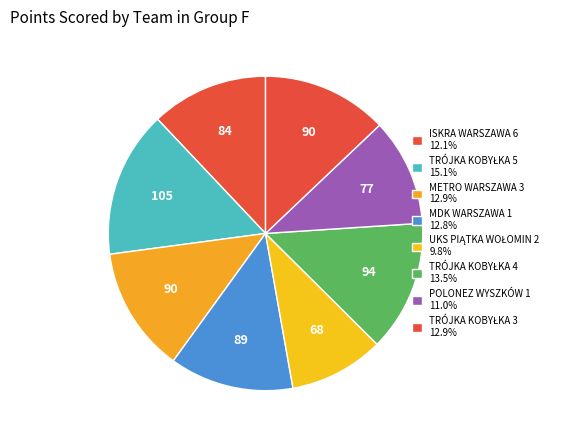

To the nearest percent, what portion does ISKRA WARSZAWA 6 represent?

12%